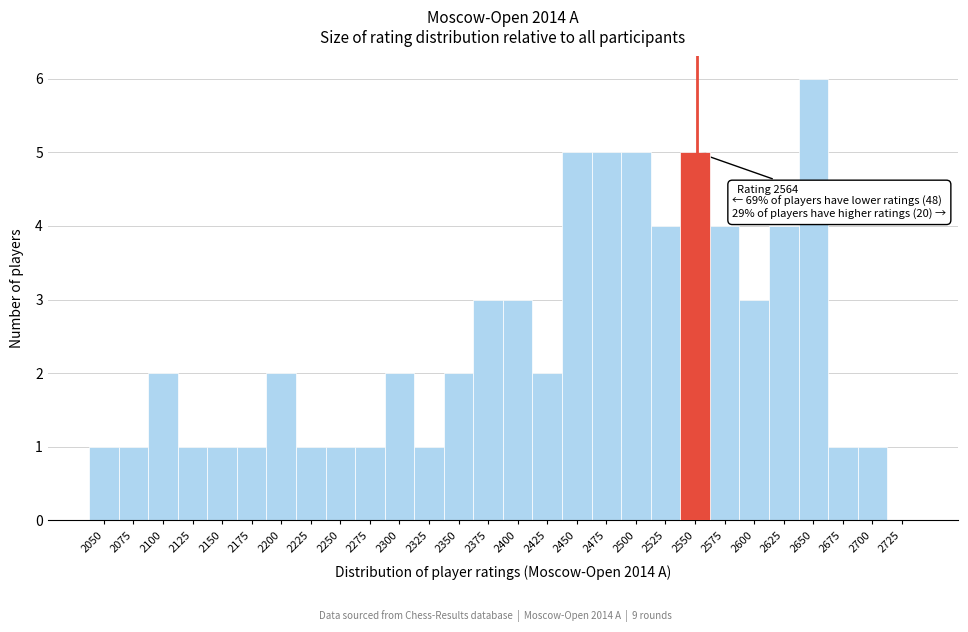

Reading left to right, extract all data points from this chart.

2050=1	2075=1	2100=2	2125=1	2150=1	2175=1	2200=2	2225=1	2250=1	2275=1	2300=2	2325=1	2350=2	2375=3	2400=3	2425=2	2450=5	2475=5	2500=5	2525=4	2550=5	2575=4	2600=3	2625=4	2650=6	2675=1	2700=1	2725=0